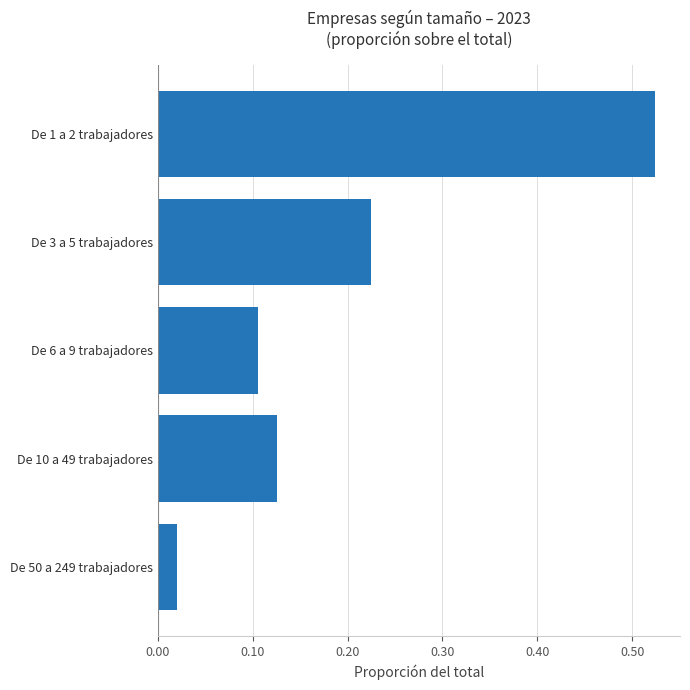

How many categories are shown in the chart?

5